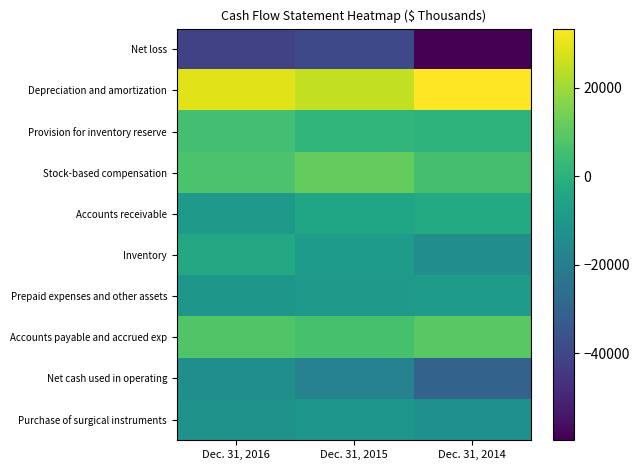

Reading right to left, extract all data points from this chart.

Net loss: Dec. 31, 2014=-59637	Dec. 31, 2015=-39216	Dec. 31, 2016=-41660
Depreciation and amortization: Dec. 31, 2014=33324	Dec. 31, 2015=24940	Dec. 31, 2016=29212
Provision for inventory reserve: Dec. 31, 2014=583	Dec. 31, 2015=1680	Dec. 31, 2016=5572
Stock-based compensation: Dec. 31, 2014=5807	Dec. 31, 2015=11188	Dec. 31, 2016=6956
Accounts receivable: Dec. 31, 2014=-2860	Dec. 31, 2015=-5082	Dec. 31, 2016=-9381
Inventory: Dec. 31, 2014=-13660	Dec. 31, 2015=-8766	Dec. 31, 2016=-3439
Prepaid expenses and other assets: Dec. 31, 2014=-8450	Dec. 31, 2015=-9738	Dec. 31, 2016=-10256
Accounts payable and accrued exp: Dec. 31, 2014=9552	Dec. 31, 2015=6365	Dec. 31, 2016=8059
Net cash used in operating: Dec. 31, 2014=-30162	Dec. 31, 2015=-18310	Dec. 31, 2016=-13298
Purchase of surgical instruments: Dec. 31, 2014=-12848	Dec. 31, 2015=-10905	Dec. 31, 2016=-12275